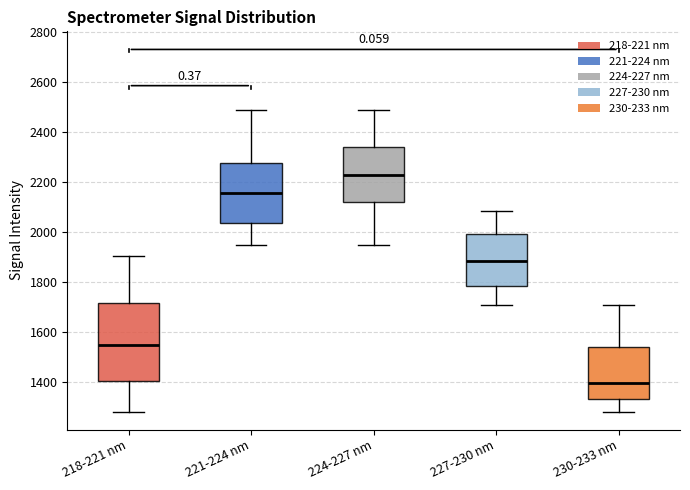

Comparing the boxes themselves (not the whiskers), which one is the tallest?

218-221 nm